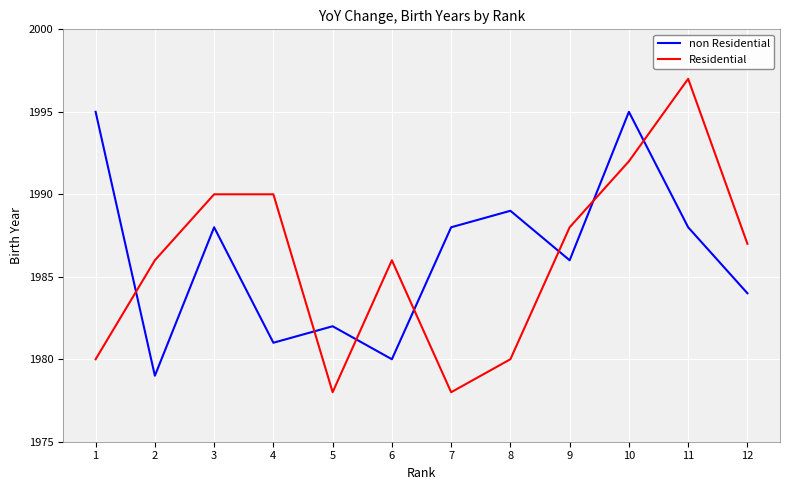

Where does the non Residential series first go above 1988?

1